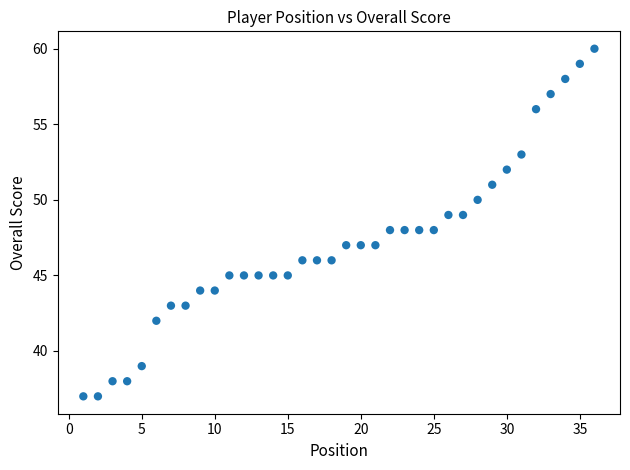

What is the range of Y values (max minus min)?

23